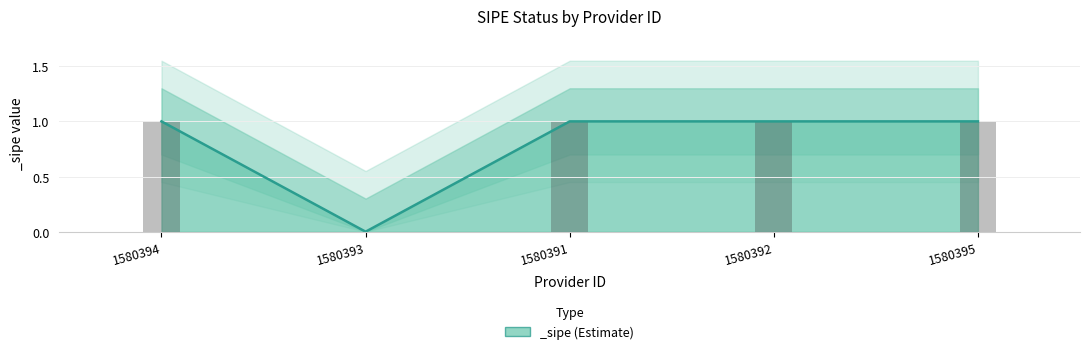

How many values are below 1?

1